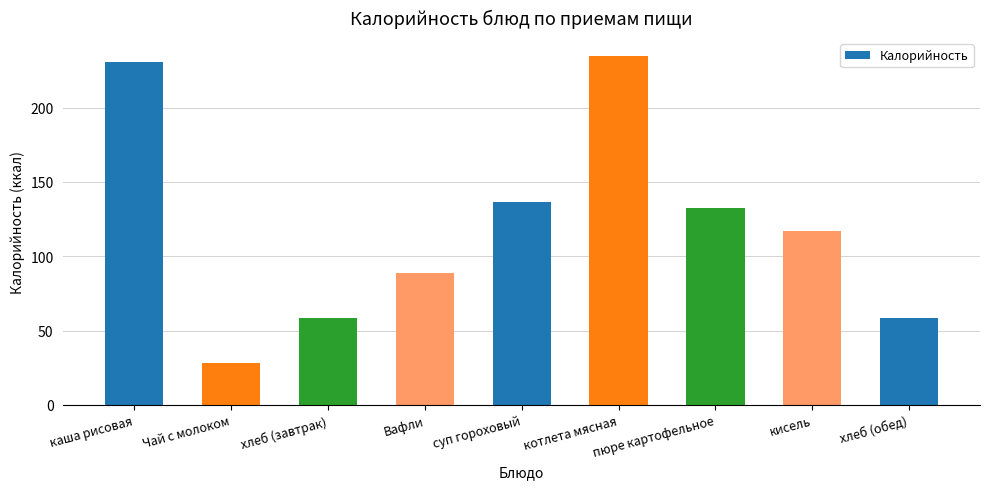

What is the difference between the second highest and second lowest values?

172.7